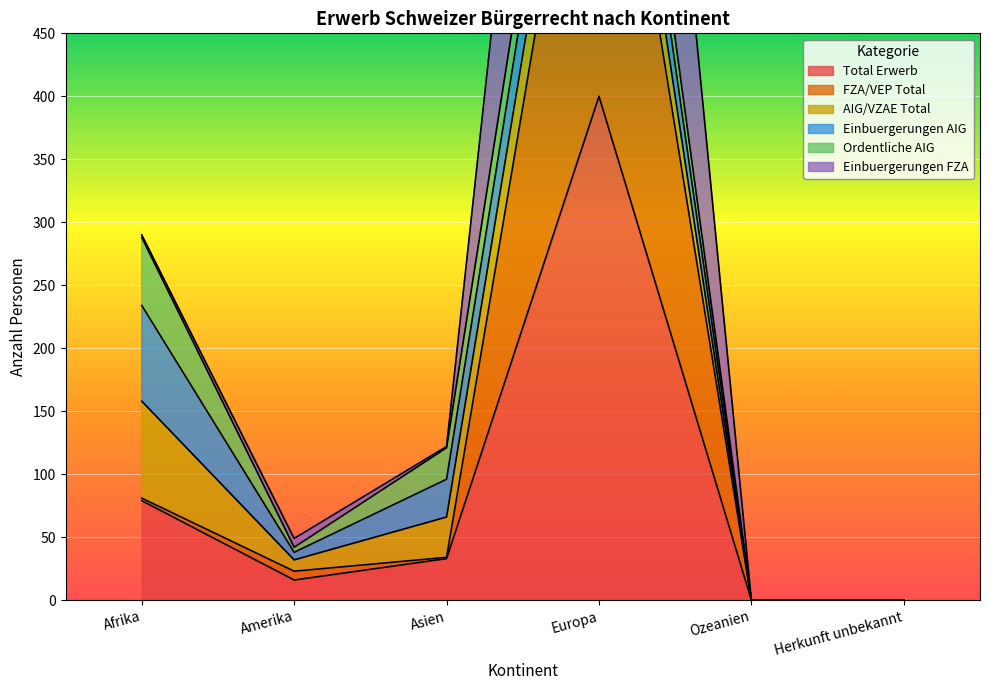

True or false: Total Erwerb has more than 1 interior local peaks.

False